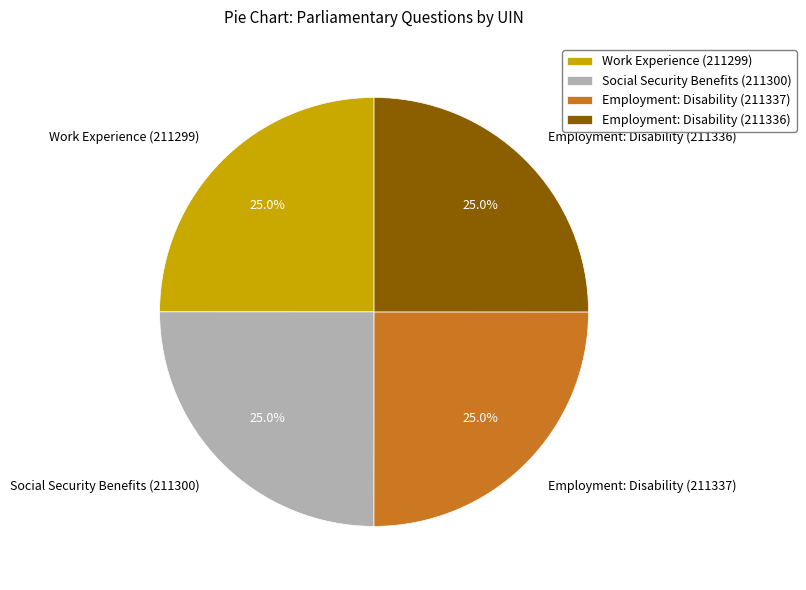

How much of the chart is everything except Employment: Disability (211336)?

75.0%